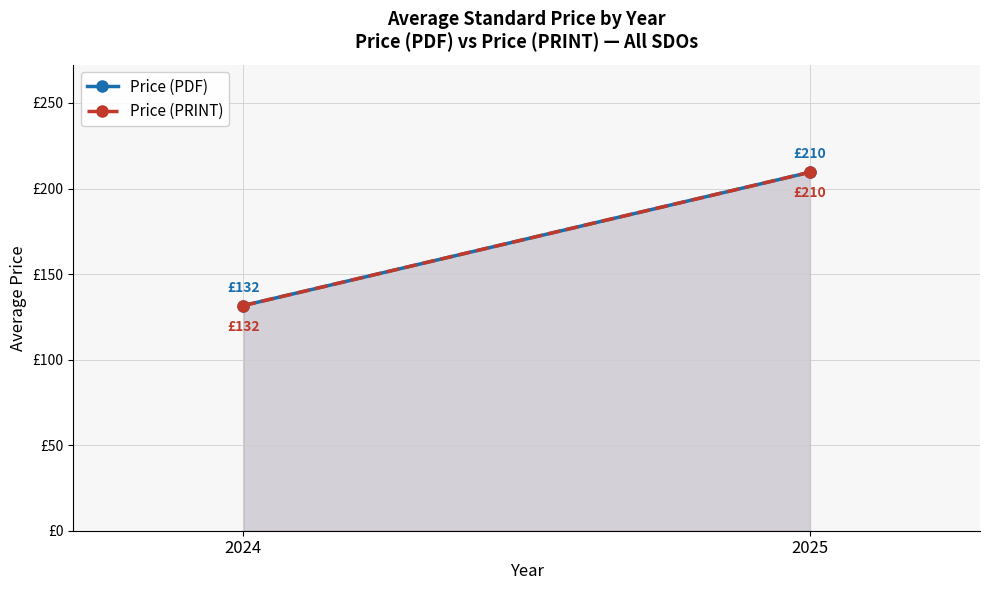

What is the approximate value of Price (PRINT) at 2024?

131.6